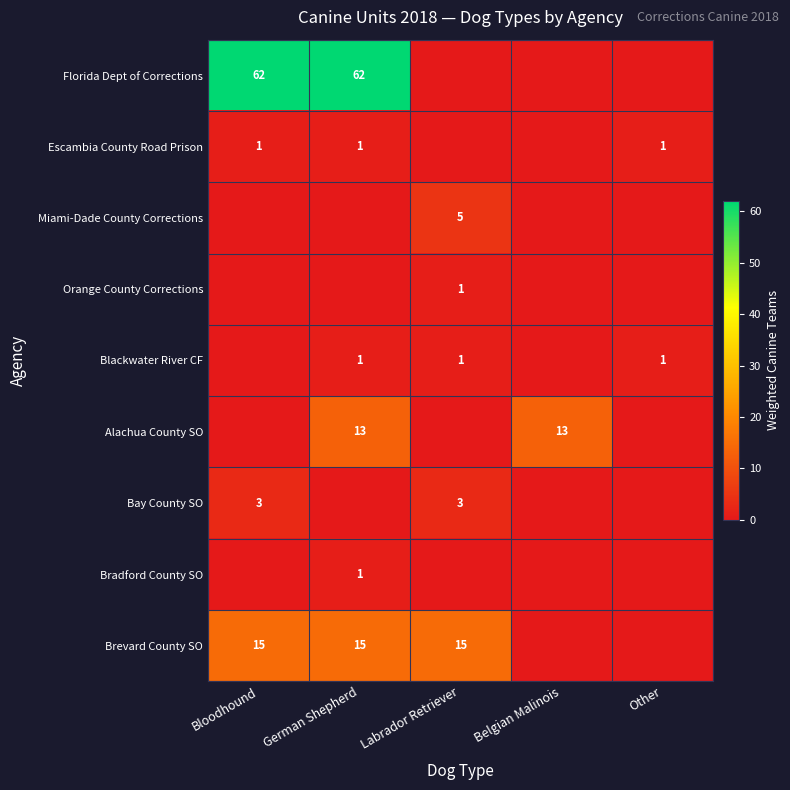

The Florida Dept of Corrections series shows 24 at Bloodhound. True or false?

False